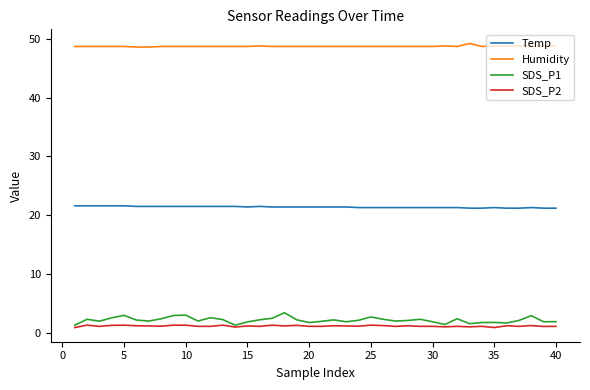

What are all the series names shown in the legend?

Temp, Humidity, SDS_P1, SDS_P2